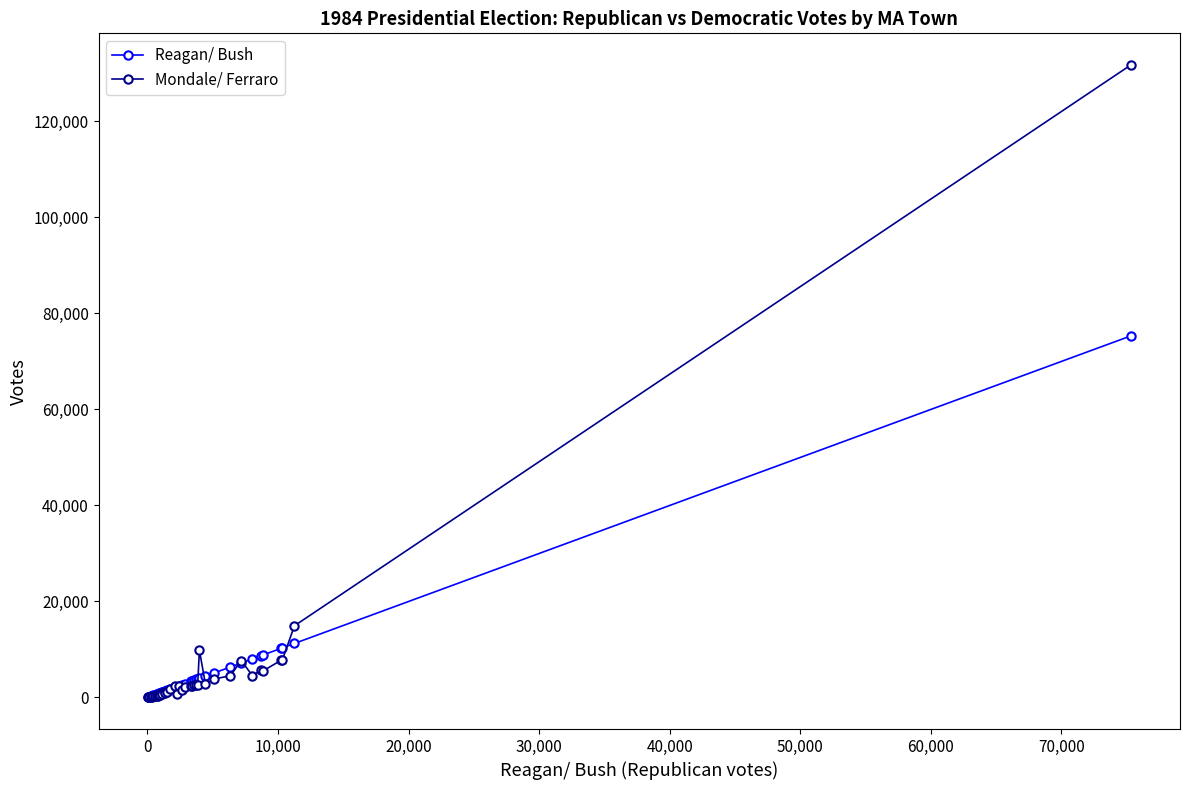

List the series in order of their peak value, highest first.

Mondale/ Ferraro, Reagan/ Bush